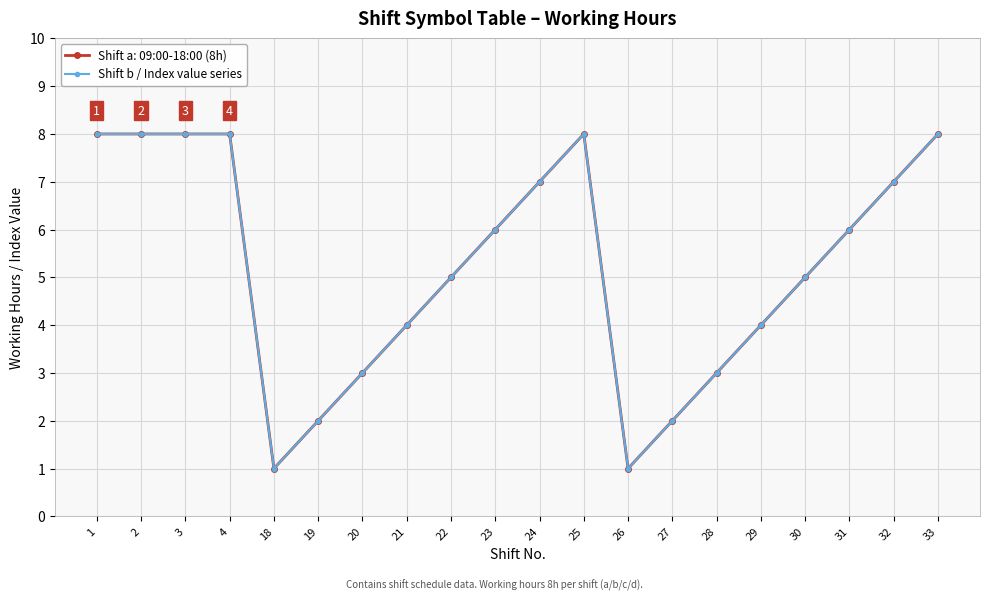

Which has a higher value, 21 or 25?

25